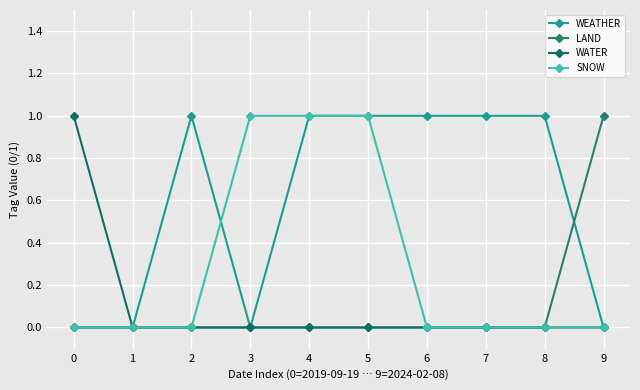

What are all the series names shown in the legend?

WEATHER, LAND, WATER, SNOW